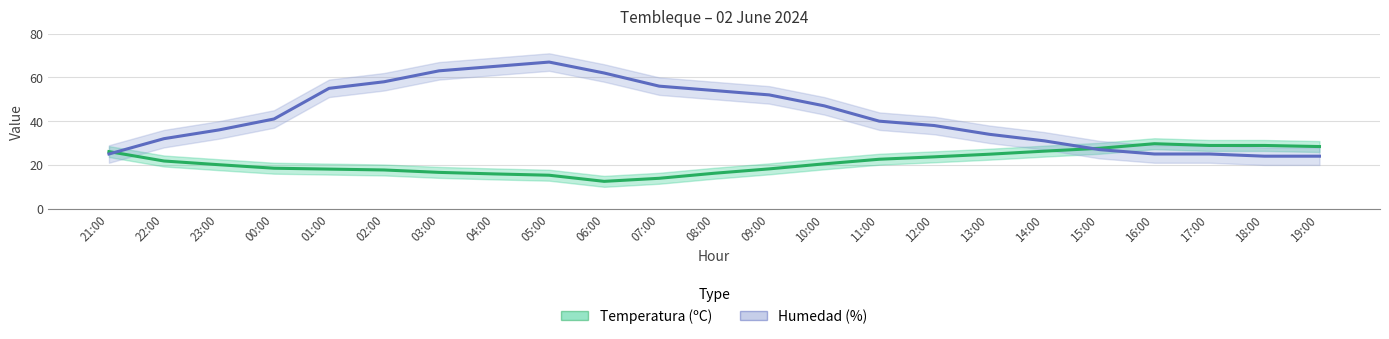

Rank the categories by Humedad (%) value from lowest to highest.

18:00, 19:00, 21:00, 16:00, 17:00, 15:00, 14:00, 22:00, 13:00, 23:00, 12:00, 11:00, 00:00, 10:00, 09:00, 08:00, 01:00, 07:00, 02:00, 06:00, 03:00, 04:00, 05:00